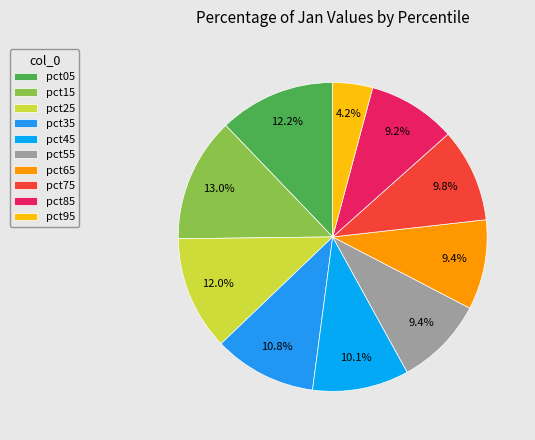

True or false: pct15 accounts for 24% of the total.

False